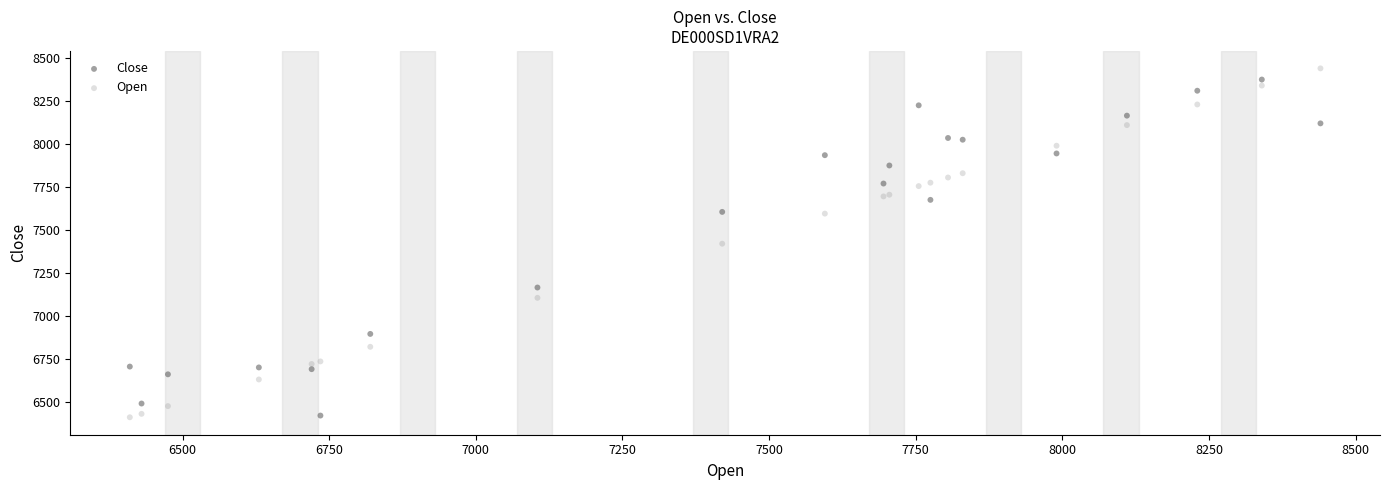

What is the X range (max minus min) for the scatter plot?

2030